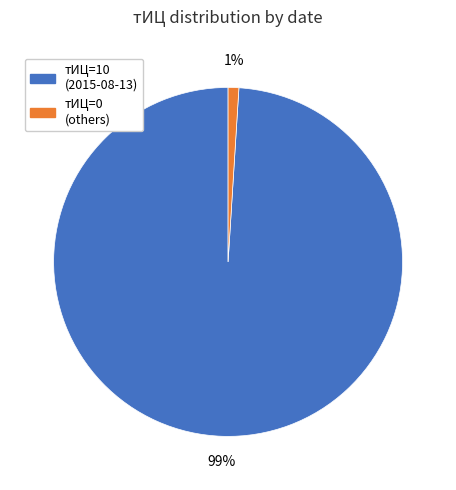

Is there any slice that represents more than half of the pie?

Yes